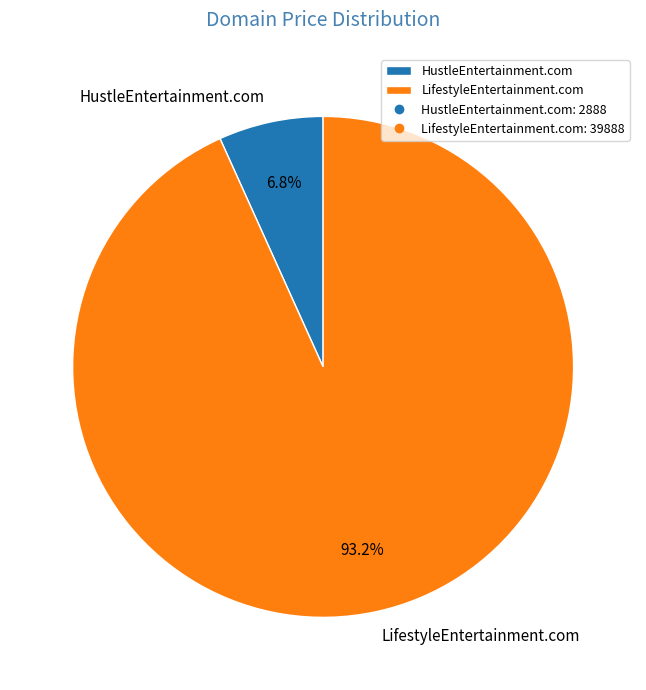

Combined, what portion of the pie is HustleEntertainment.com and LifestyleEntertainment.com?

100.0%